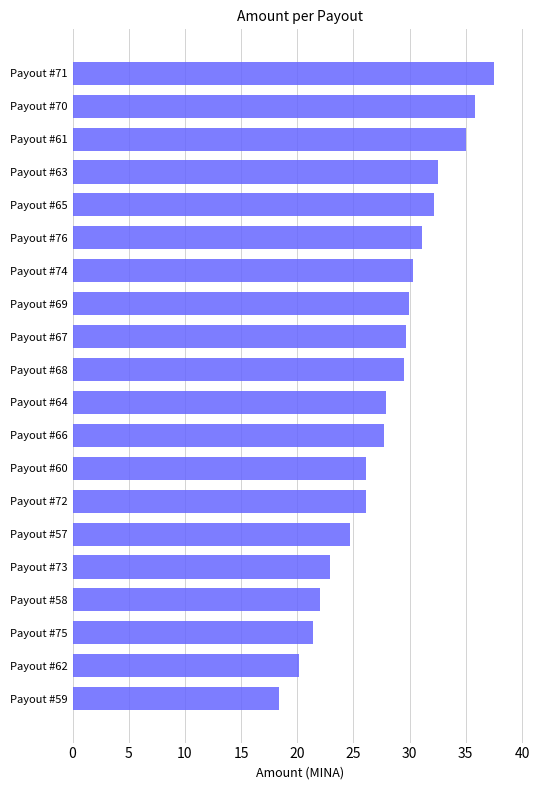

What is the difference between the maximum and minimum values?

19.1